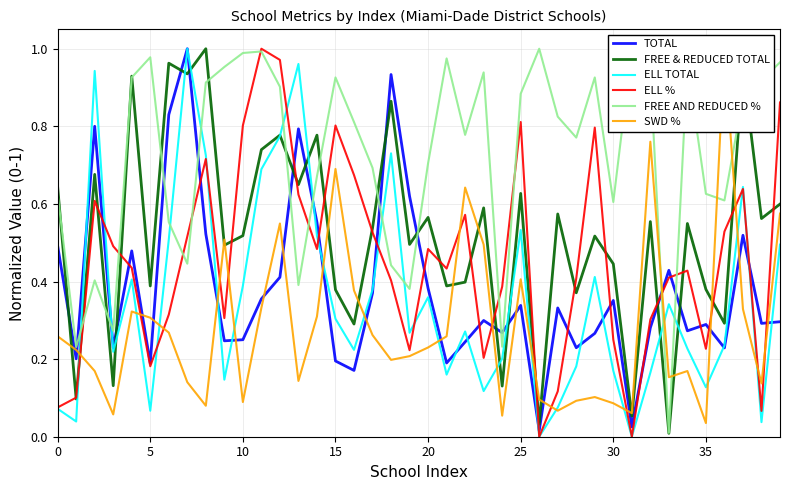

What are all the series names shown in the legend?

TOTAL, FREE & REDUCED TOTAL, ELL TOTAL, ELL %, FREE AND REDUCED %, SWD %